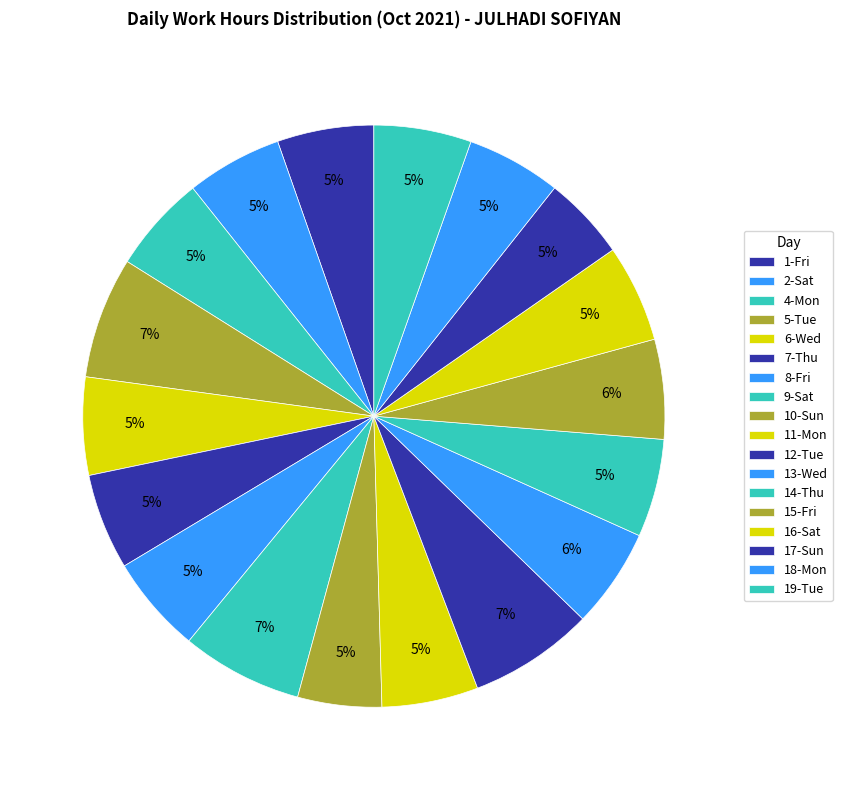

How many segments does this pie chart have?

18